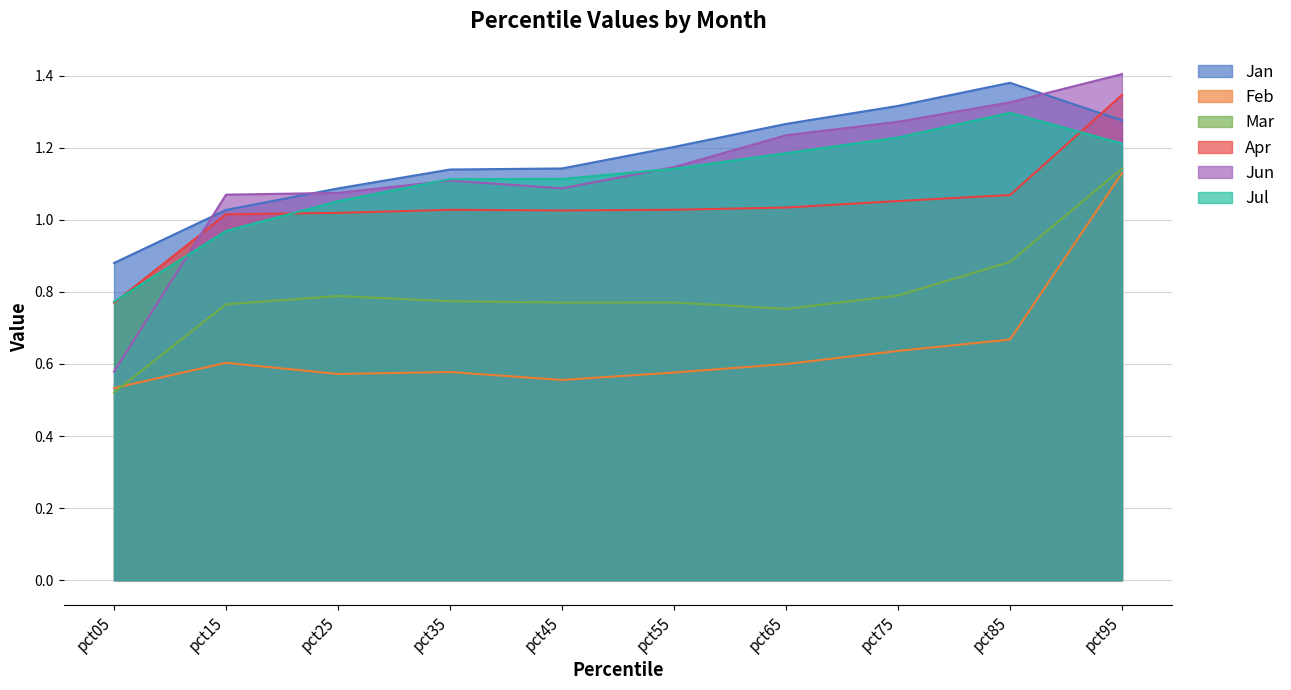

Which series has the largest total across all categories?

Jan